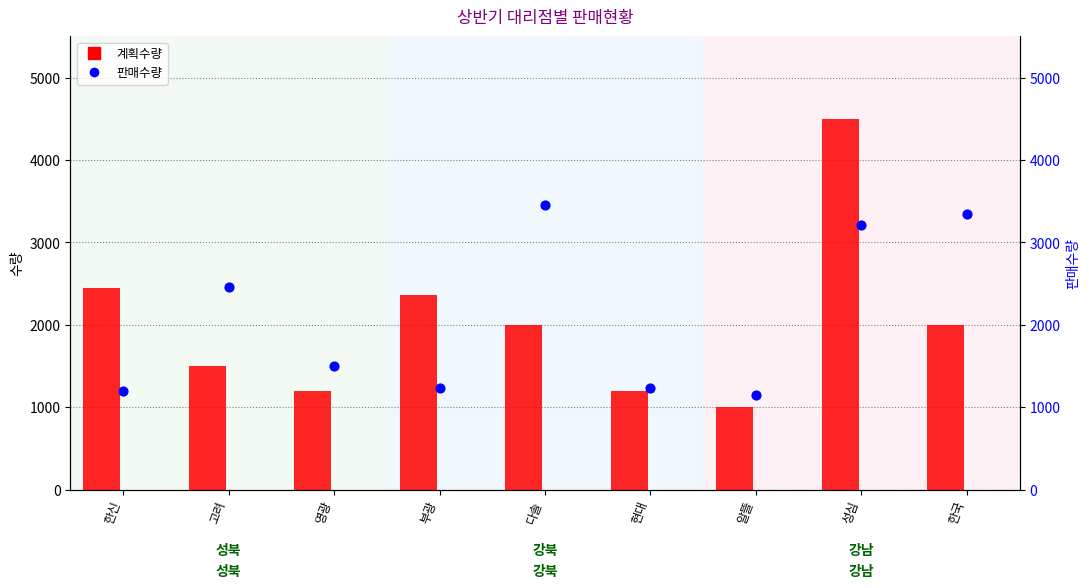

What are all the series names shown in the legend?

계획수량, 판매수량